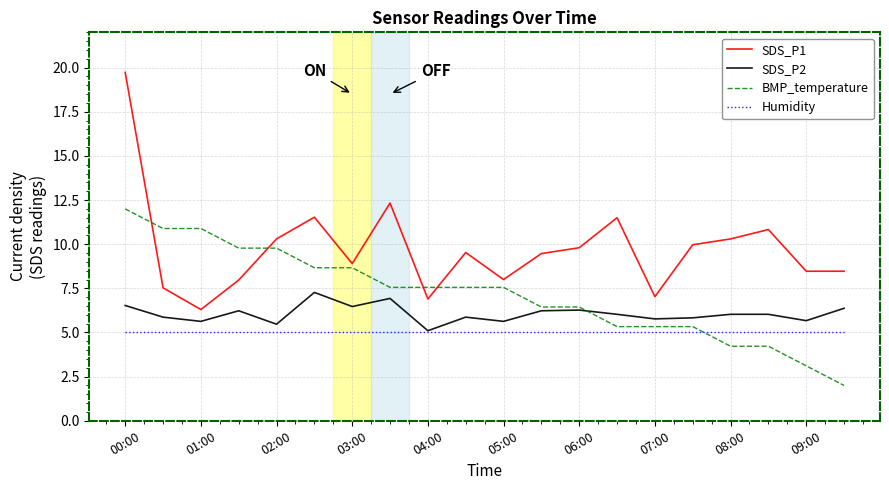

Which series has the largest total across all categories?

SDS_P1